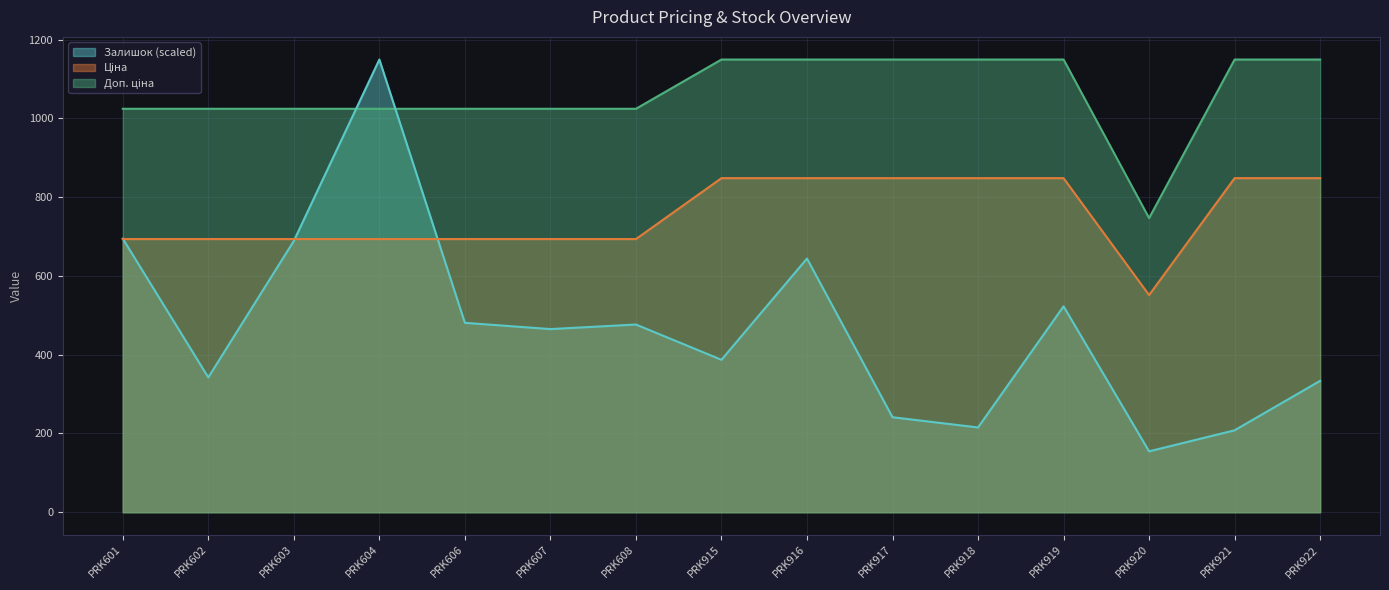

List the series in order of their overall mean, highest first.

Доп. ціна, Ціна, Залишок